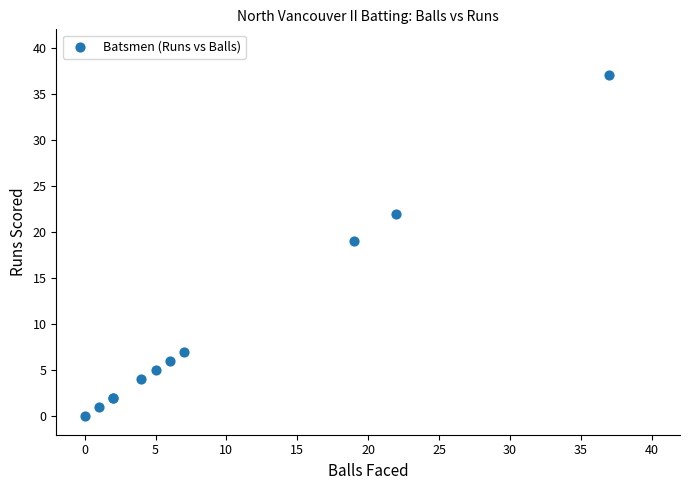

What Y value in the scatter plot is closest to 18?

19